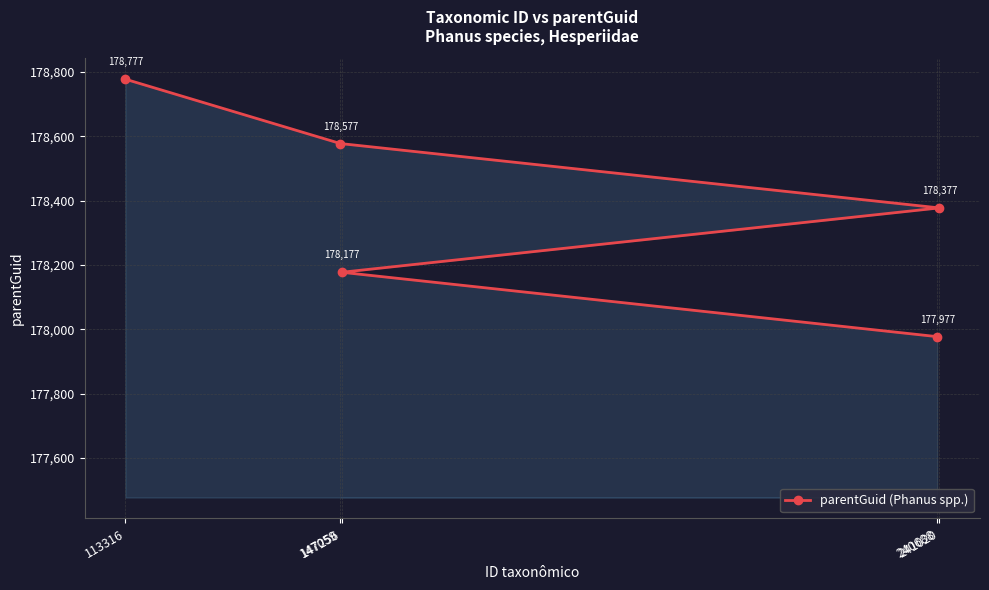

Approximately how many times larger is the value at 240688 compared to 241020?

1.0